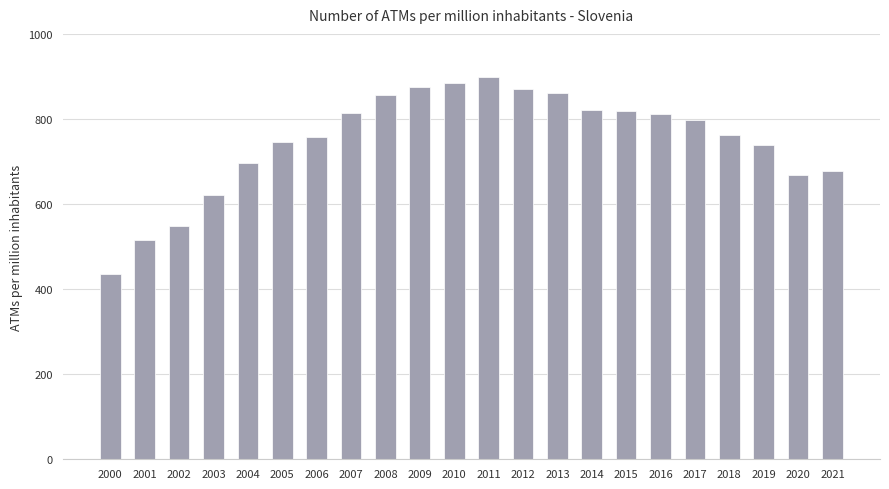

What is the minimum value shown in the chart?

434.8